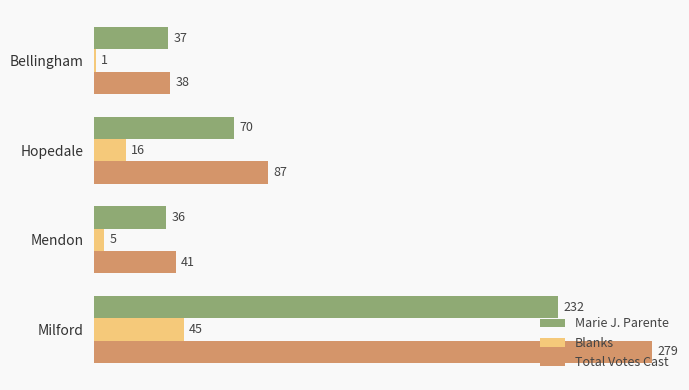

What is the spread (max minus min) of values at Hopedale?

71